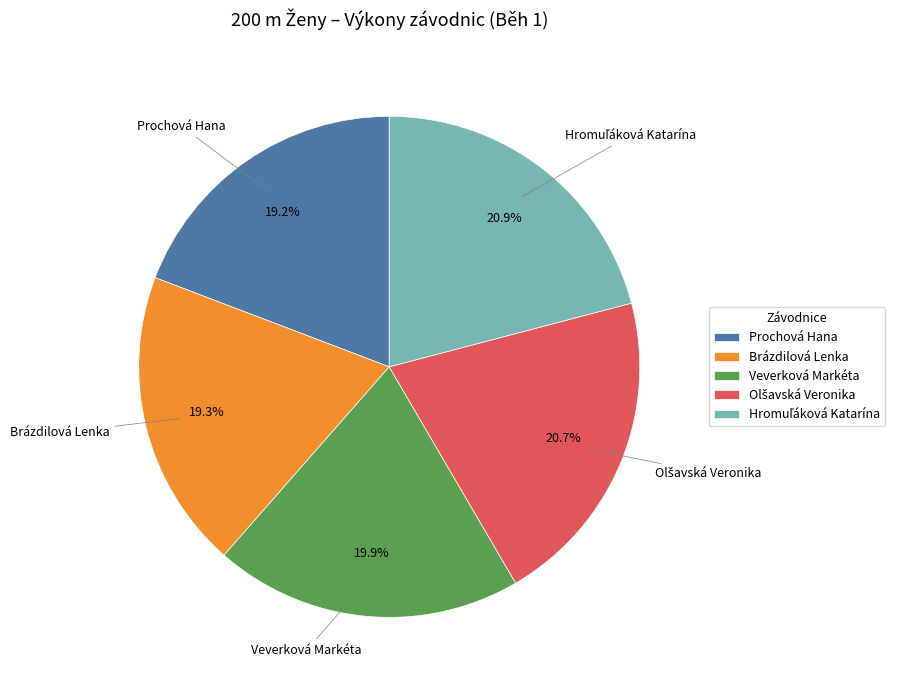

Is there a majority slice in this chart?

No